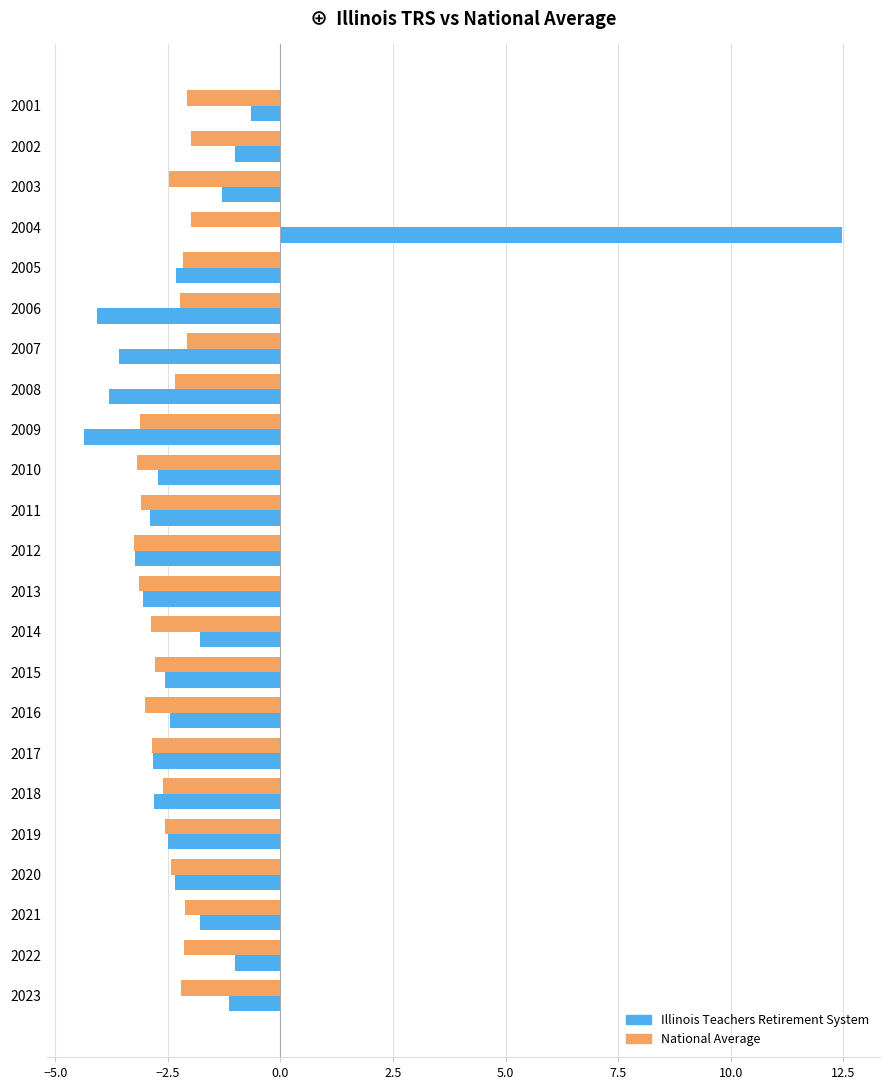

What are all the series names shown in the legend?

Illinois Teachers Retirement System, National Average